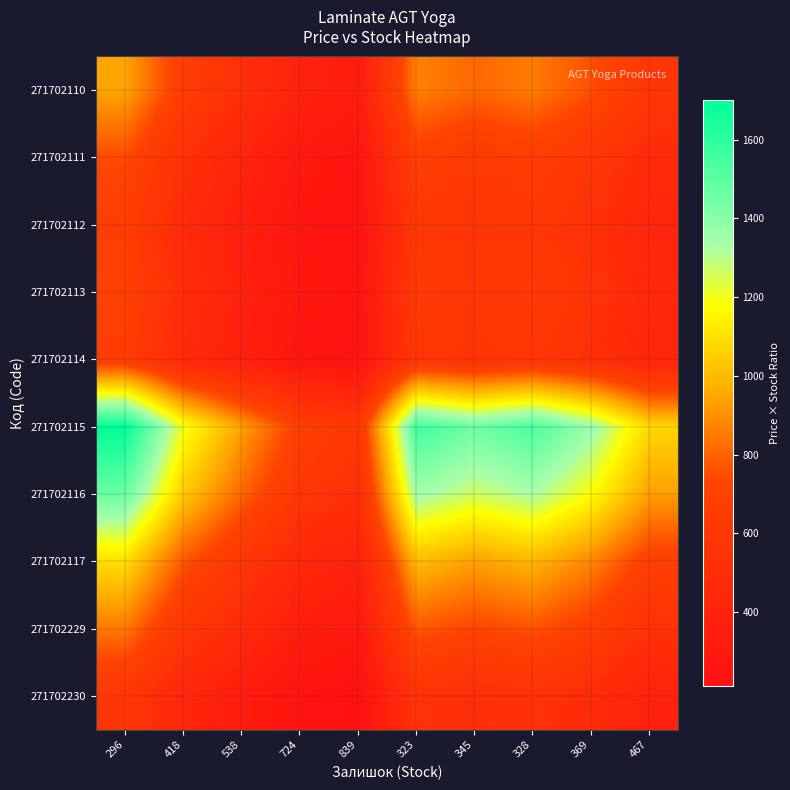

At which category is the sum across all series the highest?

296